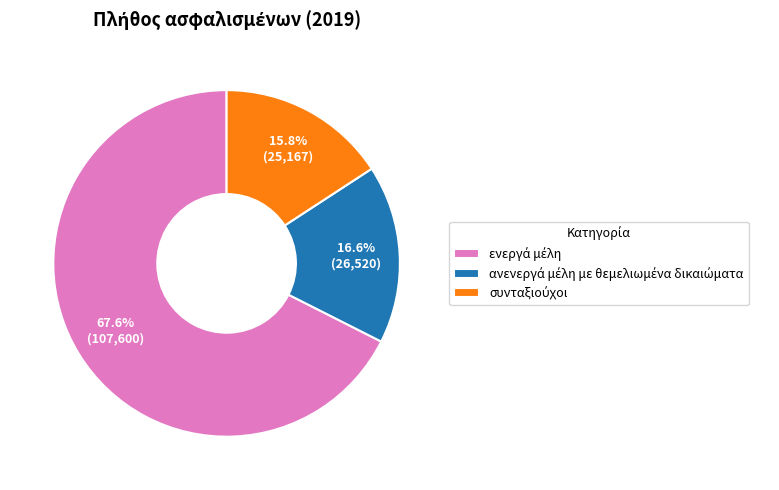

Does any single category account for the majority?

Yes